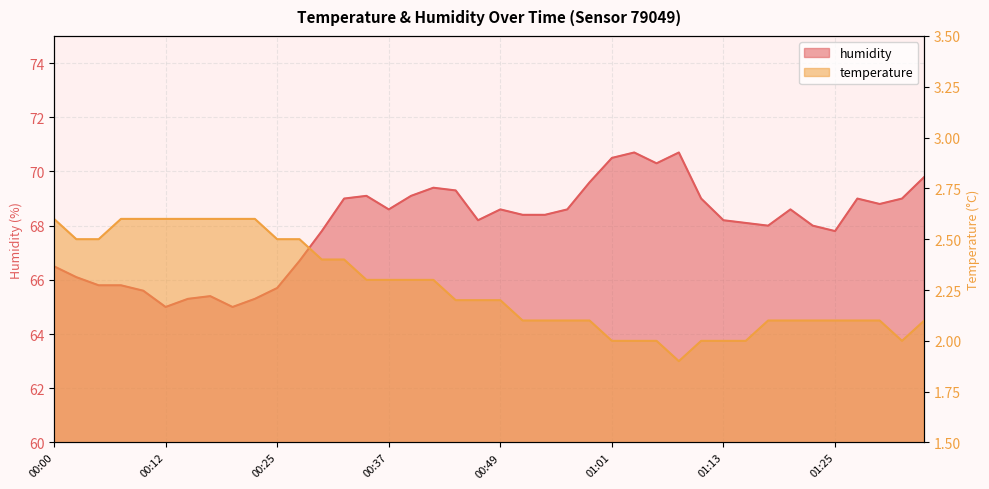

At which category is the sum across all series the highest?

01:04